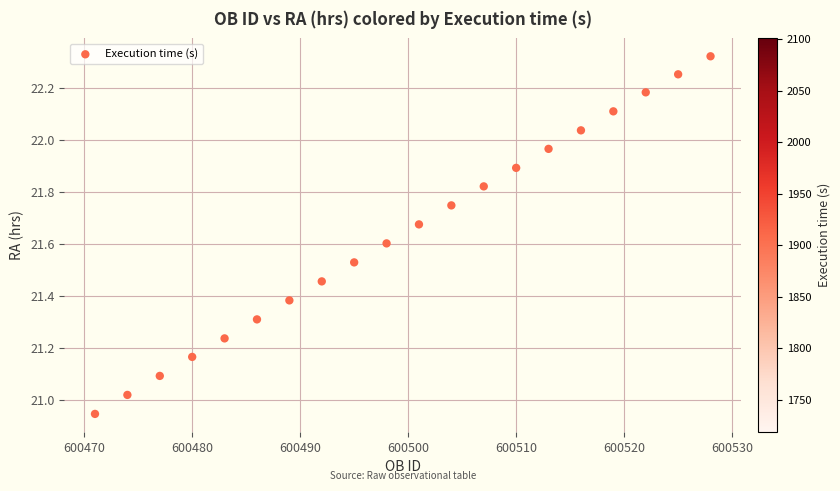

What is the range of Y values (max minus min)?

1.4